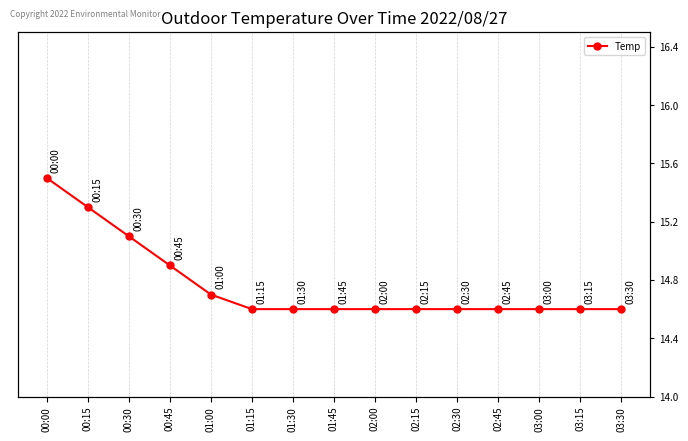

What is the value of the 6th point from the left?

14.6